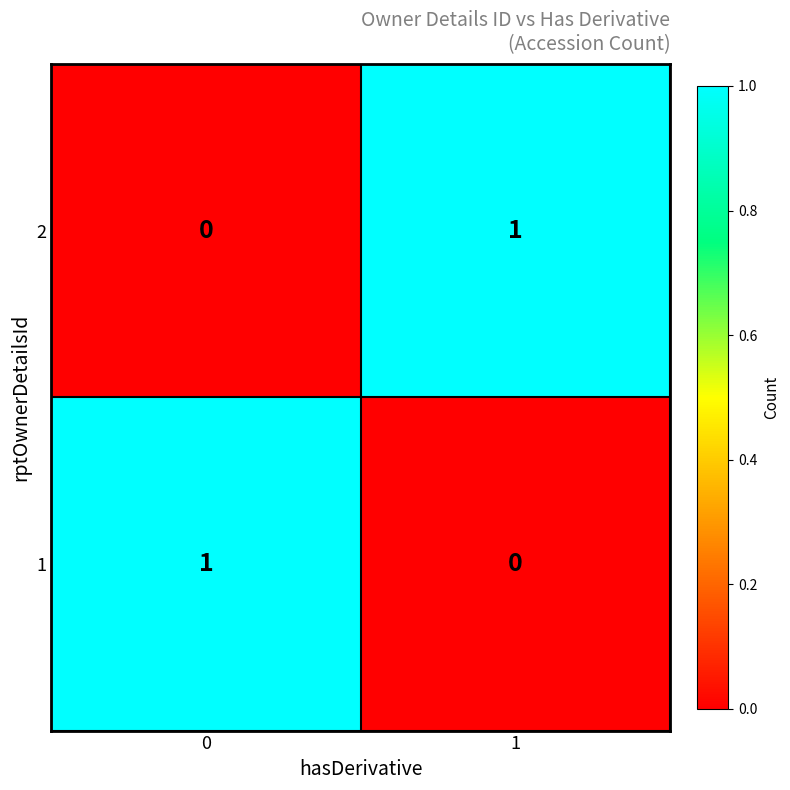

How many values in 2 are above zero?

1